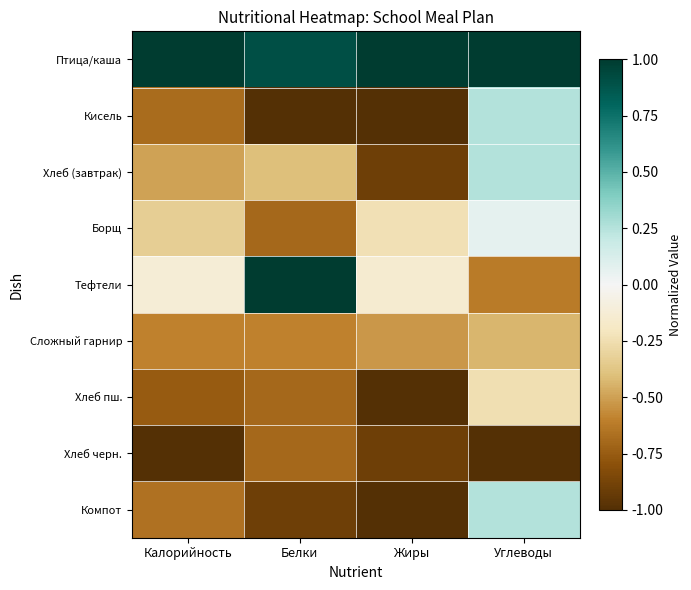

At which category is the sum across all series the highest?

Углеводы